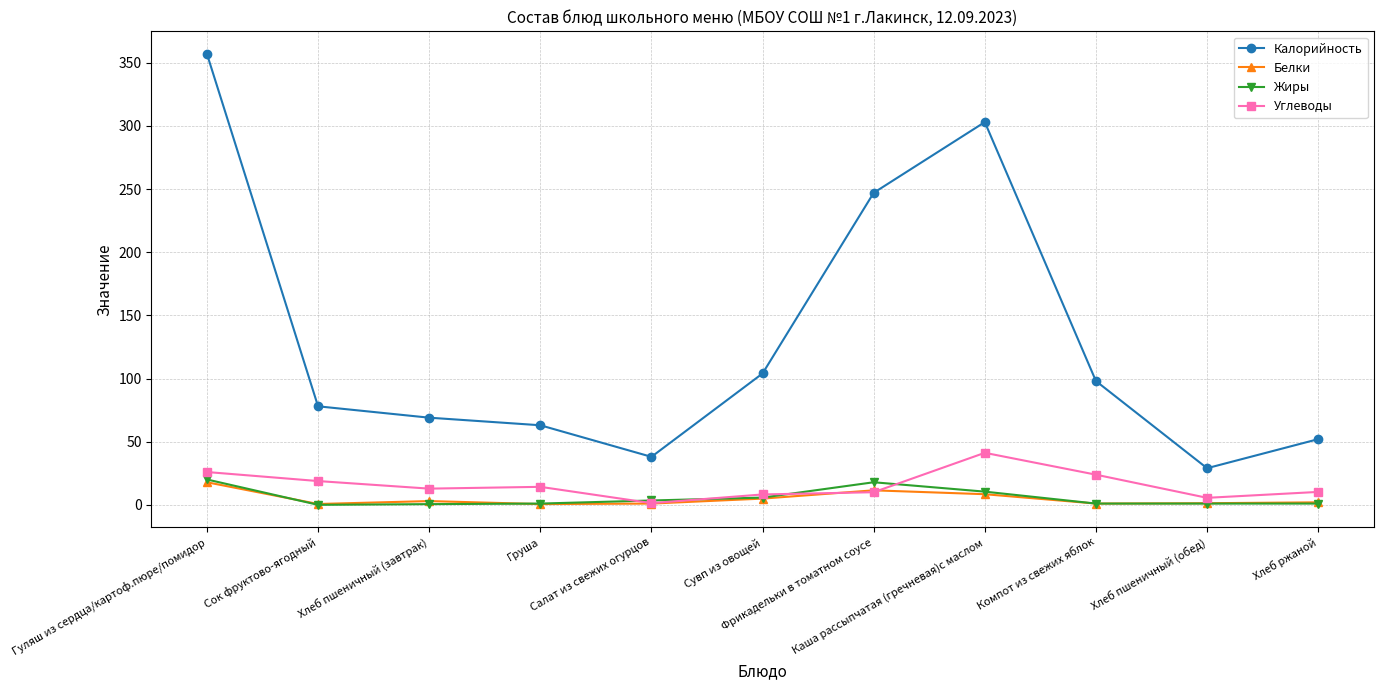

What is the label of the 3rd point from the right?

Компот из свежих яблок